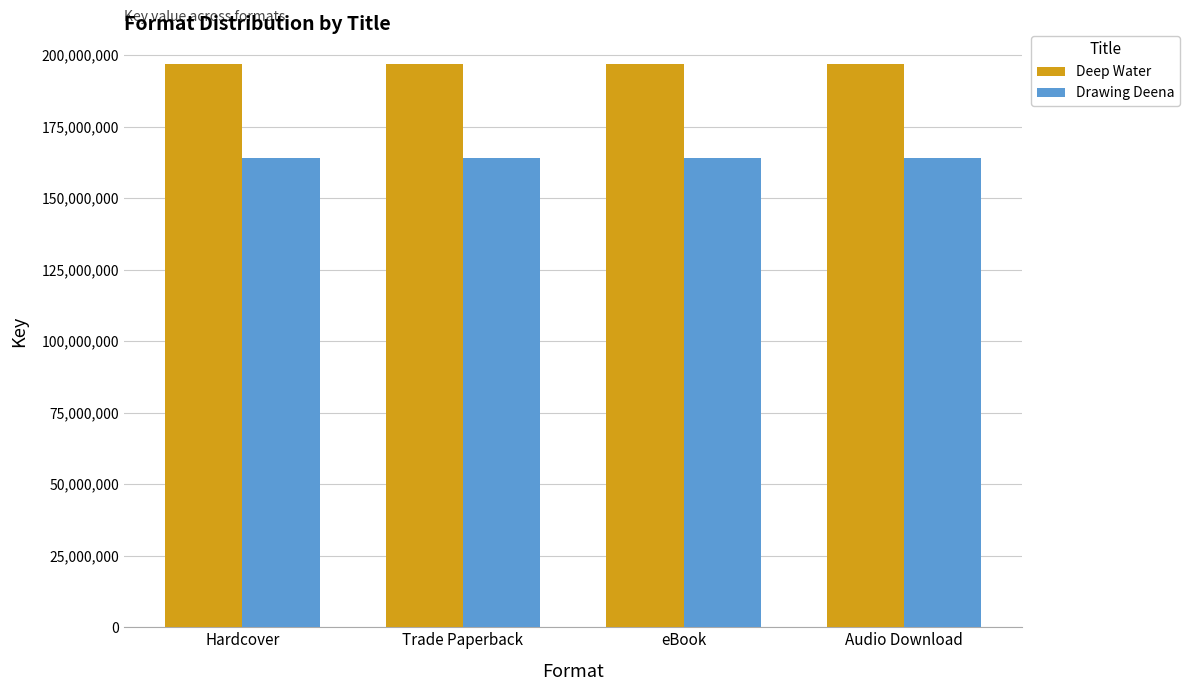

How many bars are there in total?

8